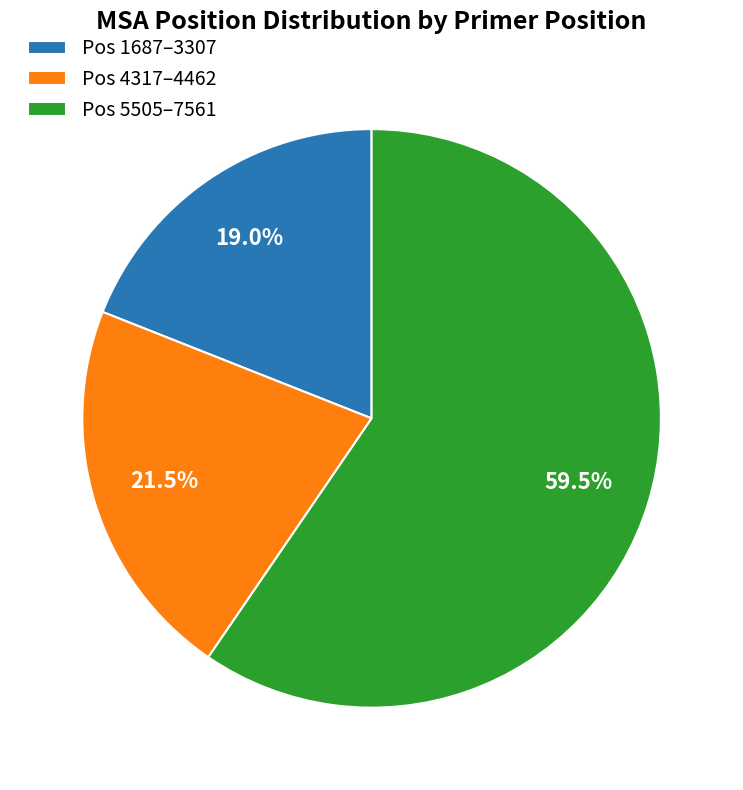

Which slice is the smallest?

Pos 1687–3307